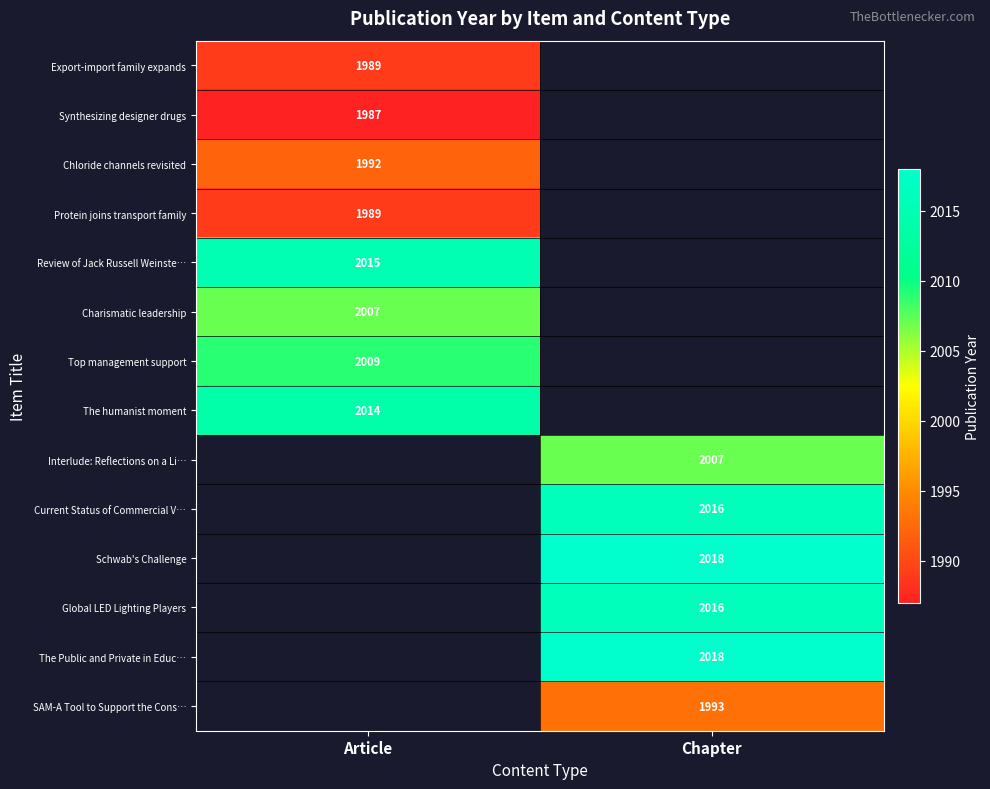

True or false: Top management support has a value of 730 at Article.

False